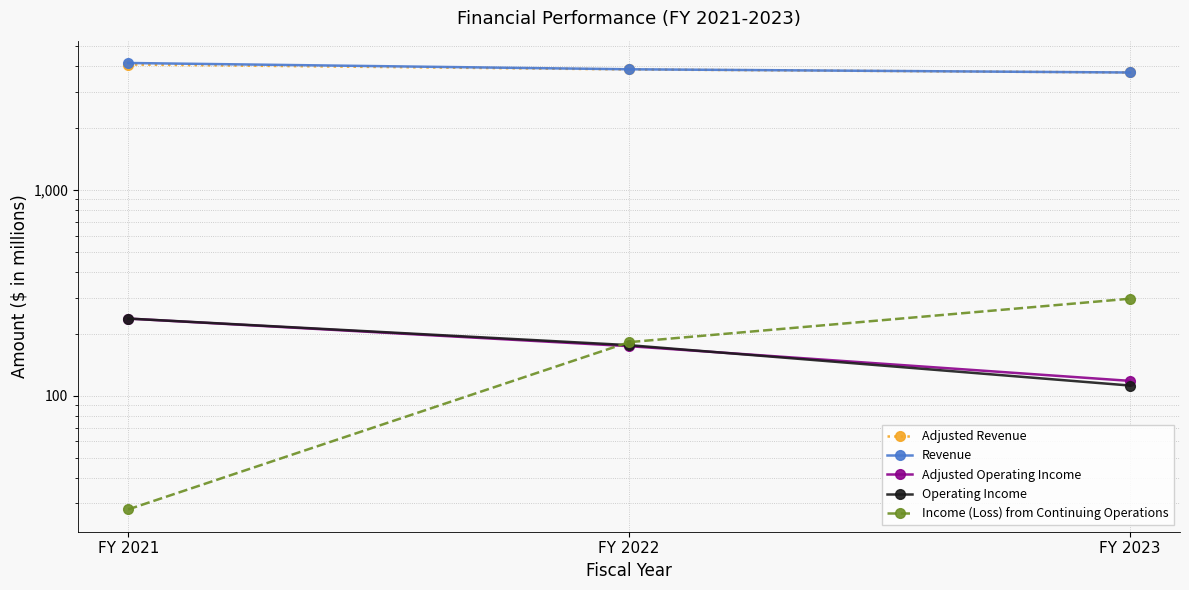

Reading left to right, list all the values displayed in this chart.

Adjusted Revenue: FY 2021=4070	FY 2022=3851	FY 2023=3722
Revenue: FY 2021=4140	FY 2022=3858	FY 2023=3722
Adjusted Operating Income: FY 2021=237	FY 2022=174	FY 2023=118
Operating Income: FY 2021=237	FY 2022=176	FY 2023=112
Income (Loss) from Continuing Operations: FY 2021=28	FY 2022=182	FY 2023=296